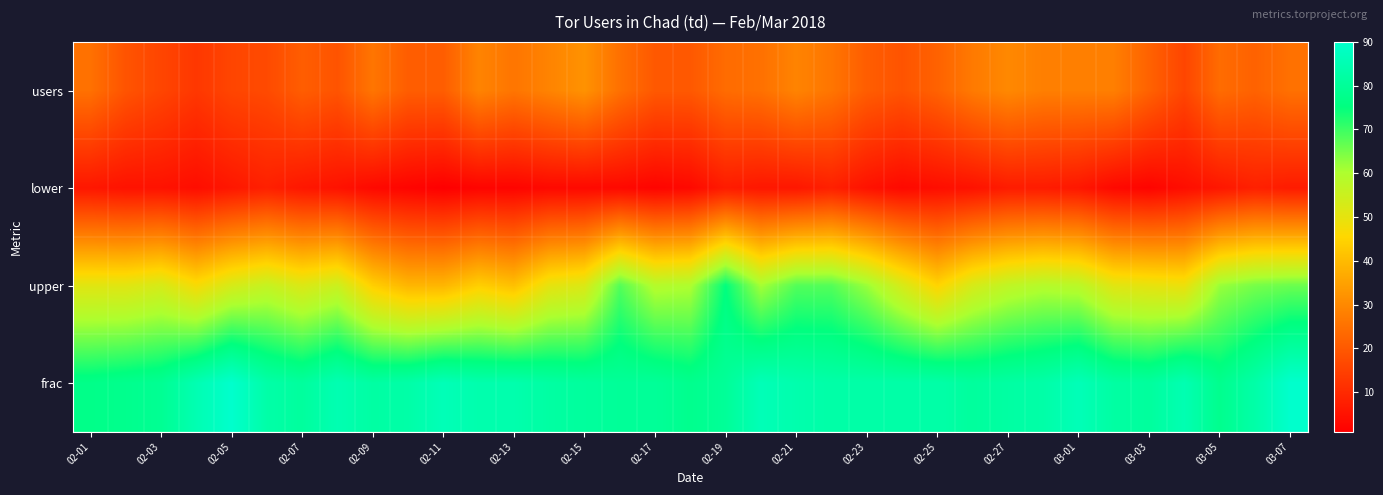

Rank the series by their average value, from highest to lowest.

frac, upper, users, lower